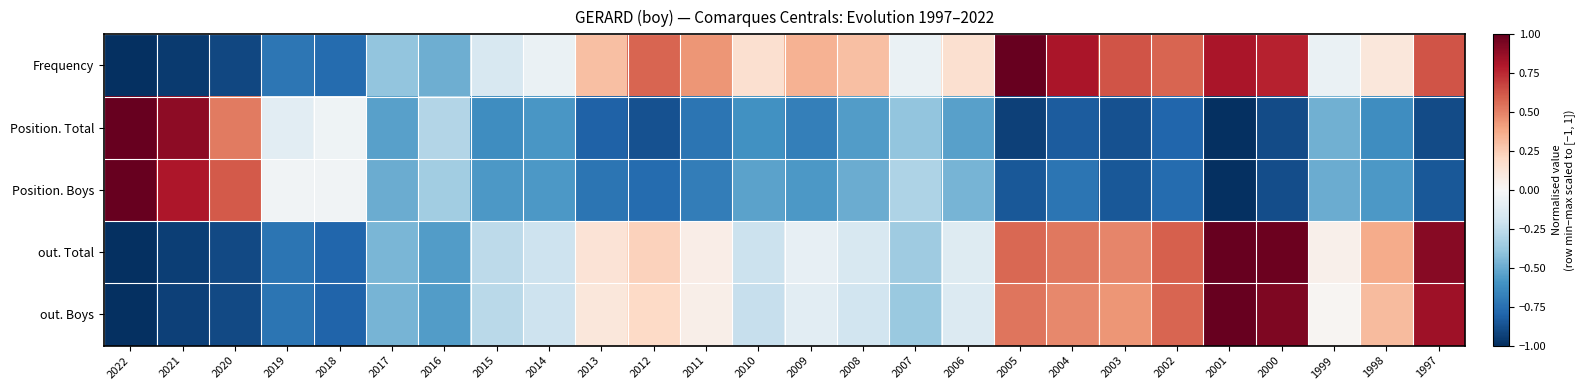

Which has a higher value, 2020 or 2010?

2010